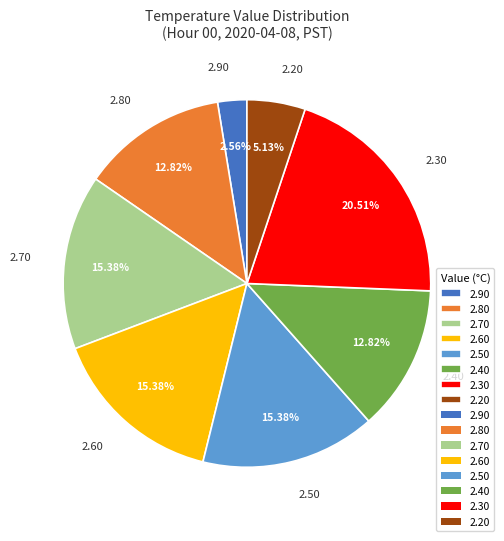

Do 2.90 and 2.20 together represent more than half of the pie?

No